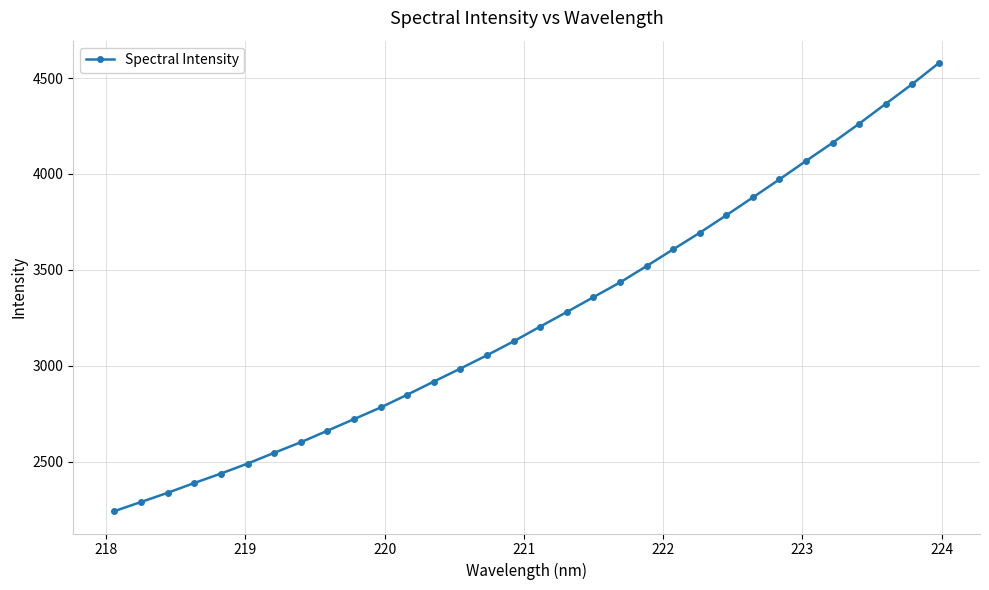

What is the greatest value displayed?

4577.9